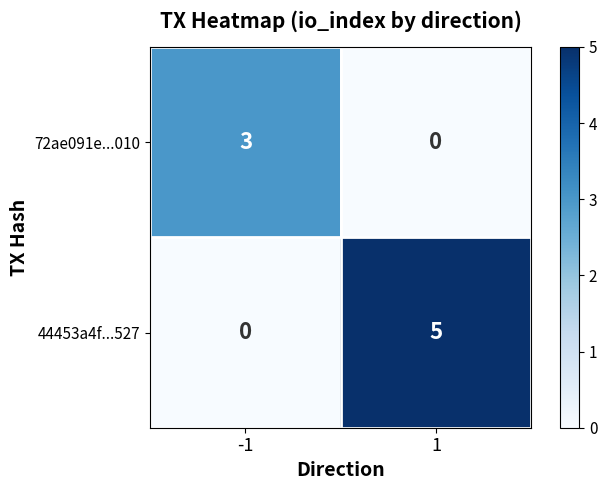

Reading left to right, extract all data points from this chart.

72ae091e...010: 3	0
44453a4f...527: 0	5